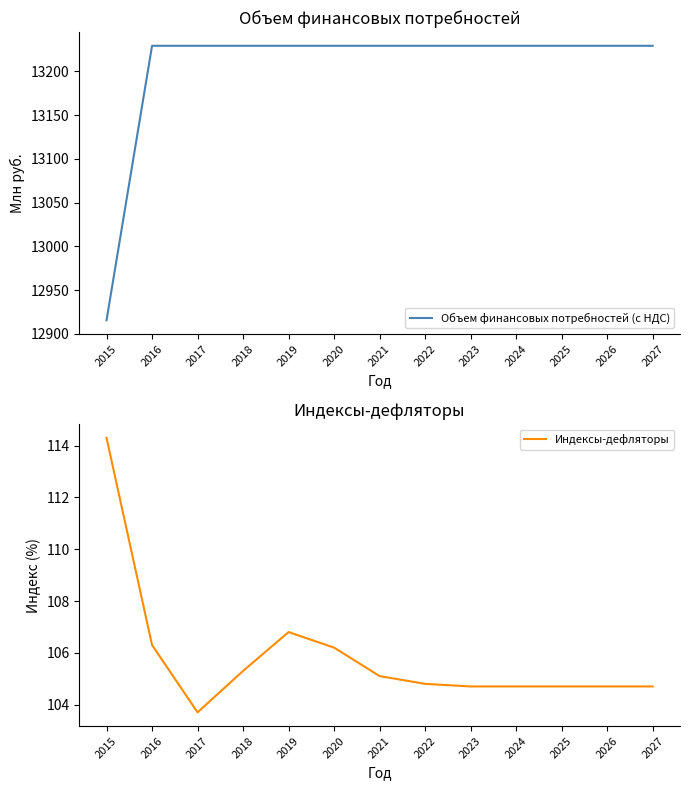

Read the Индексы-дефляторы value at 2026.

104.7